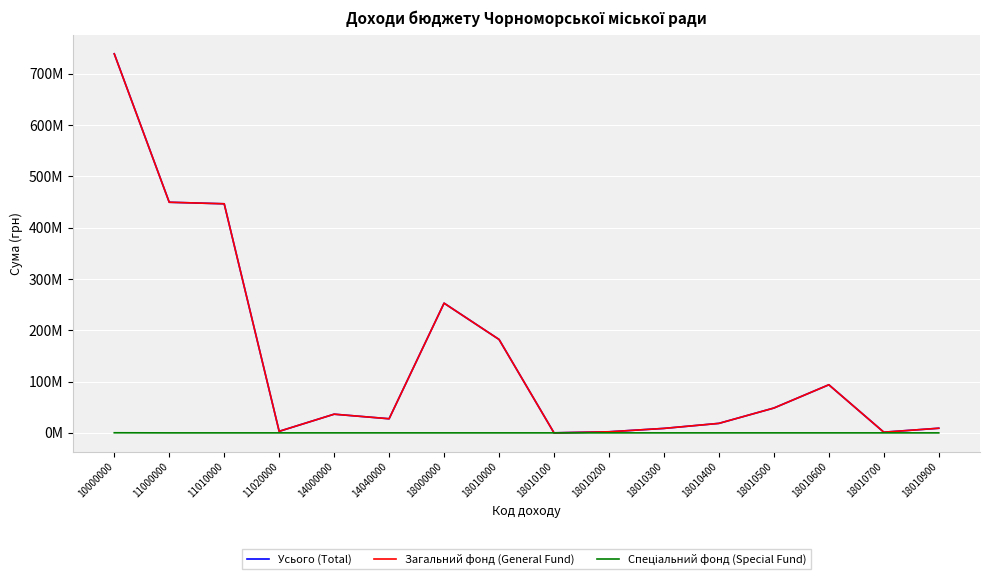

What is the value of the Усього (Total) point at the 1st from the left?

738832500